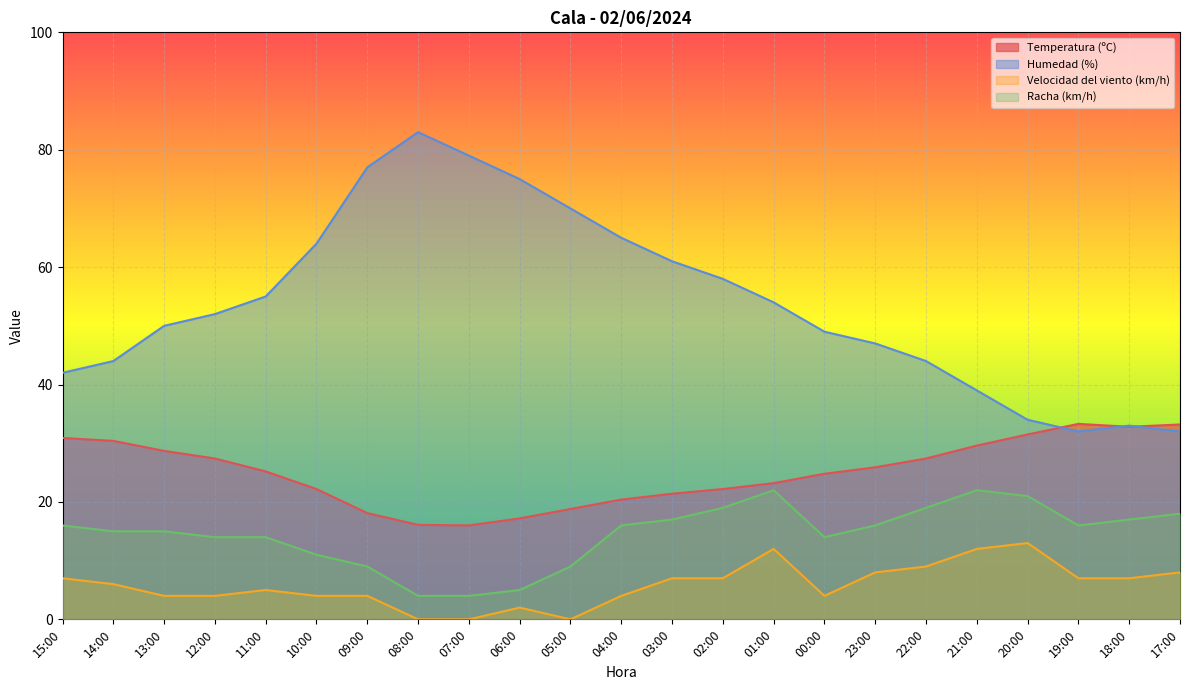

Count the number of categories in the chart.

23